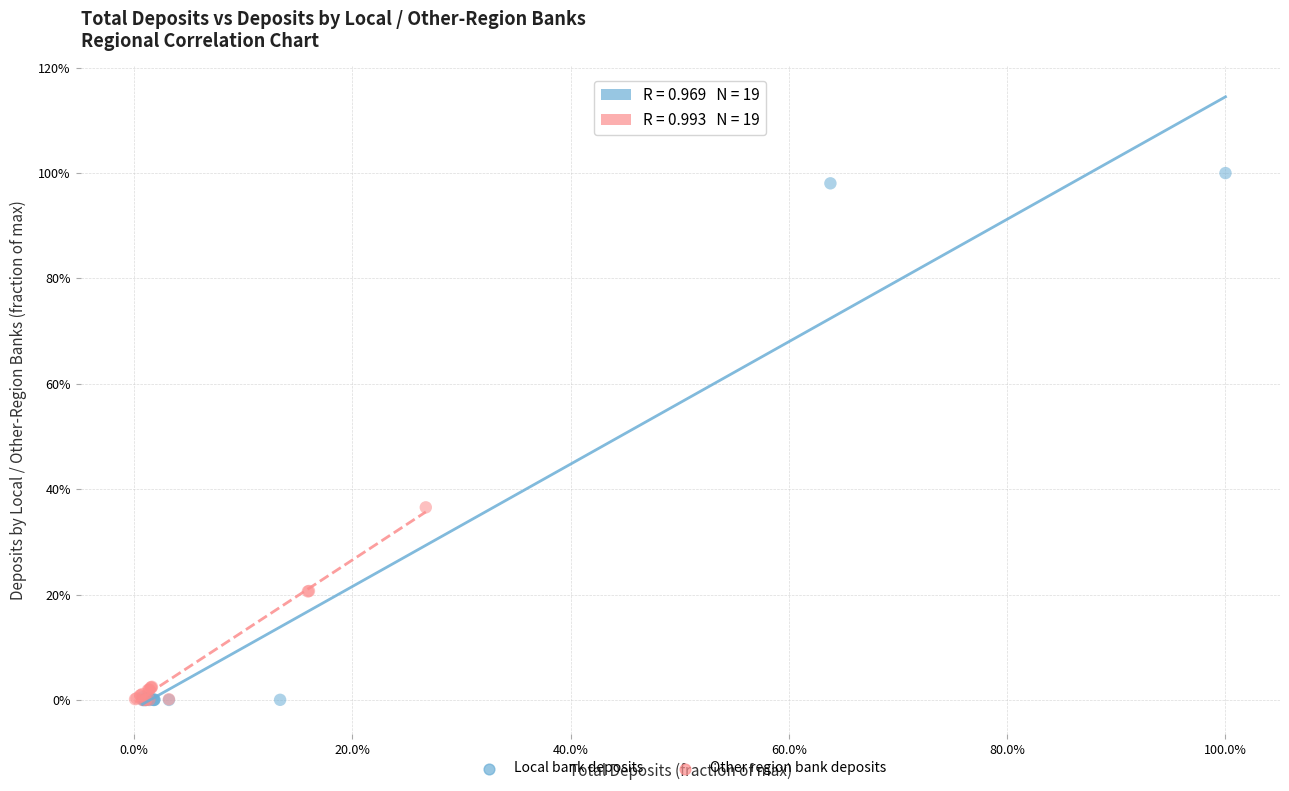

What are all the series names shown in the legend?

Local bank deposits, Other region bank deposits